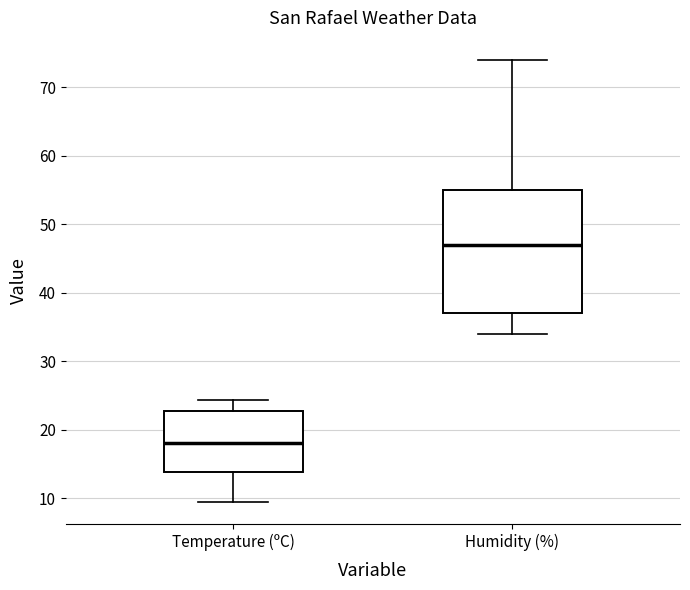

Reading left to right, read every box against the y-axis: the position of its median line, the range the box covers, and the ends of its whiskers. The values are not printed on the chart, so give them approximately, as read against the axis.

Temperature (ºC): median 18, box 14 to 23, whiskers 10 to 24
Humidity (%): median 47, box 37 to 55, whiskers 34 to 74